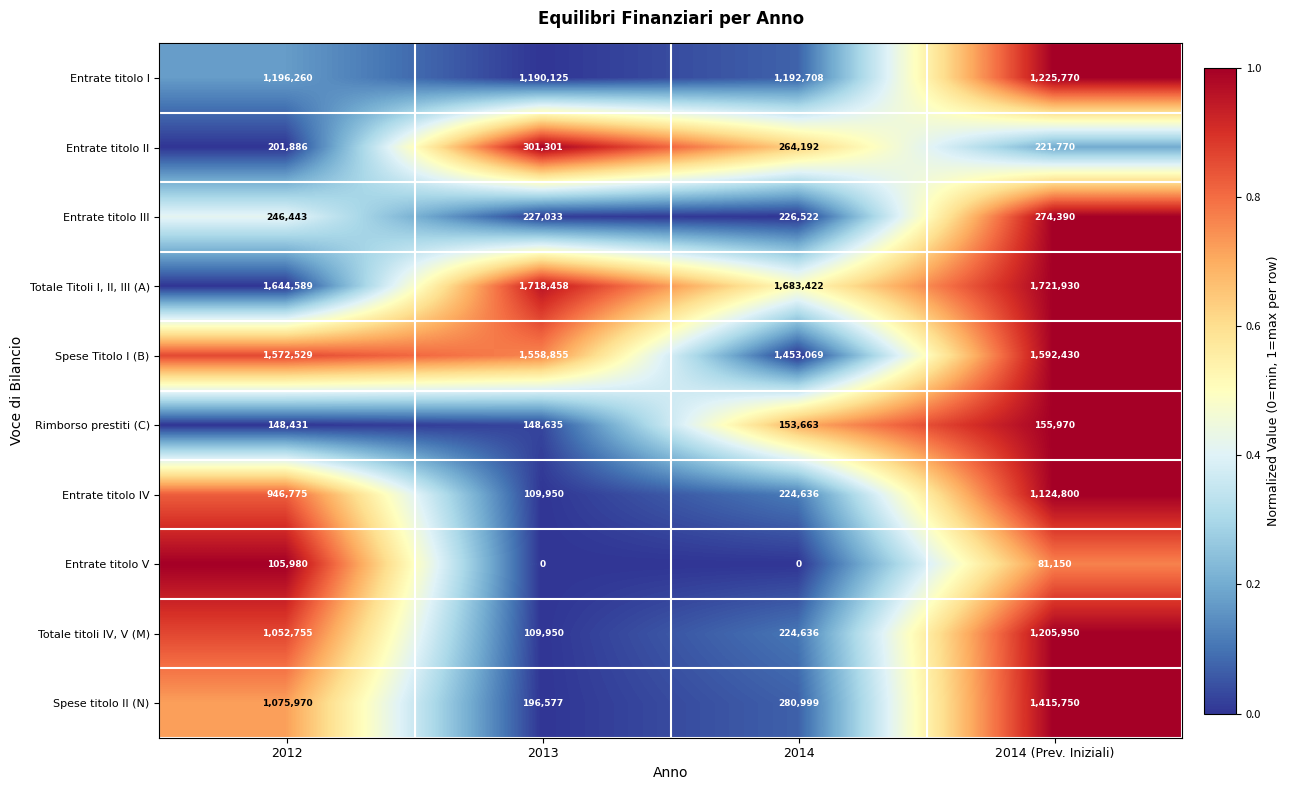

Rank the series at 2012 from highest to lowest value.

Totale Titoli I, II, III (A), Spese Titolo I (B), Entrate titolo I, Spese titolo II (N), Totale titoli IV, V (M), Entrate titolo IV, Entrate titolo III, Entrate titolo II, Rimborso prestiti (C), Entrate titolo V